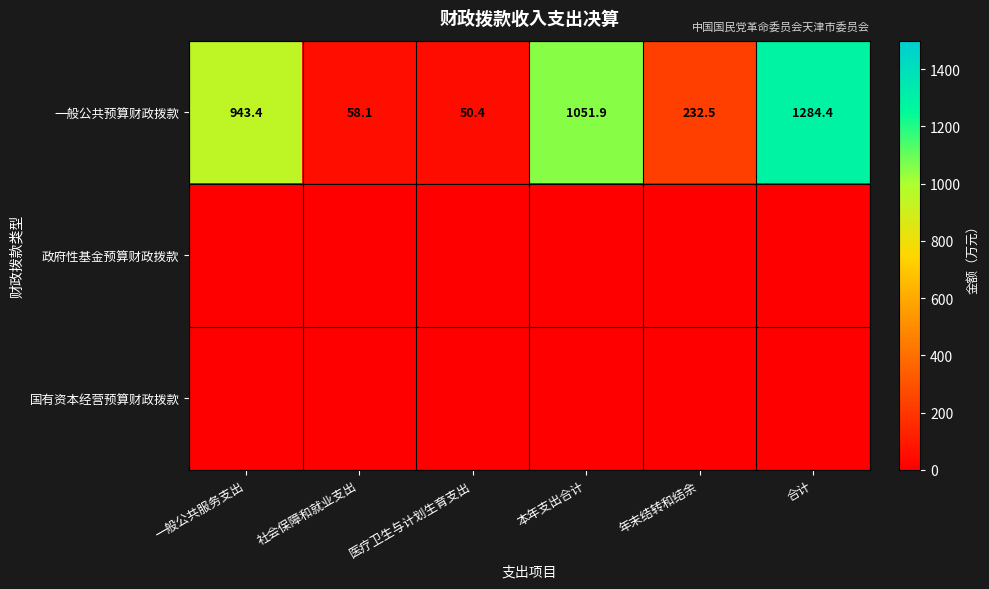

What is the total value across all series at 社会保障和就业支出?

58.1